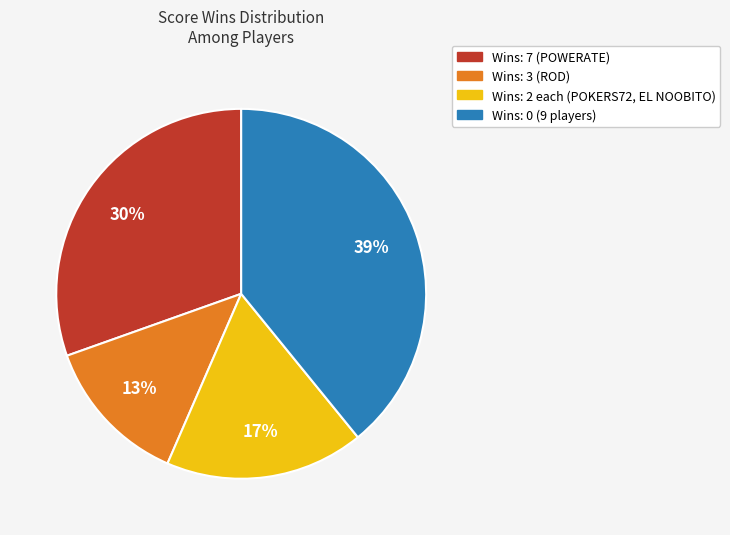

To the nearest percent, what is the average slice percentage?

25%